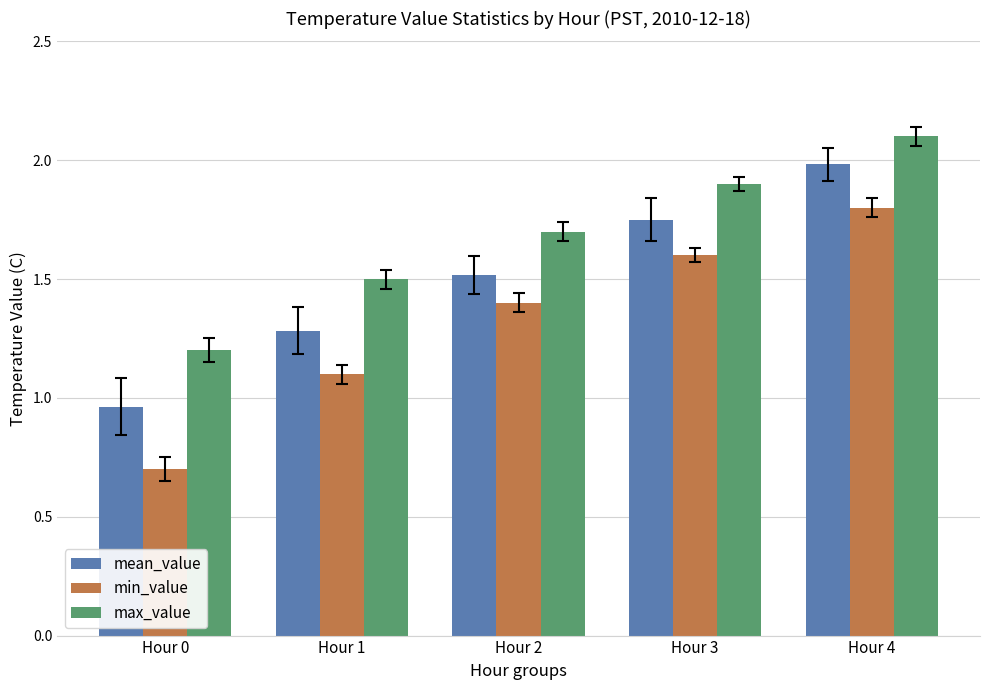

The min_value series shows 1.6 at Hour 3. True or false?

True